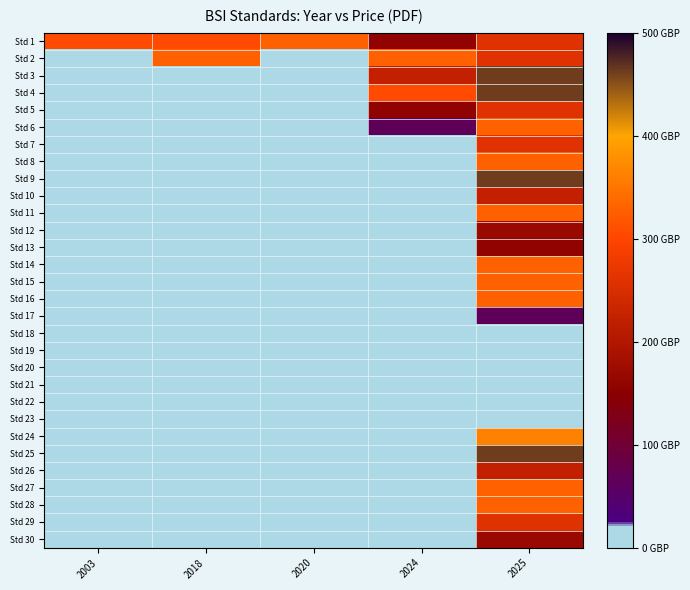

Count the number of data series in this chart.

30